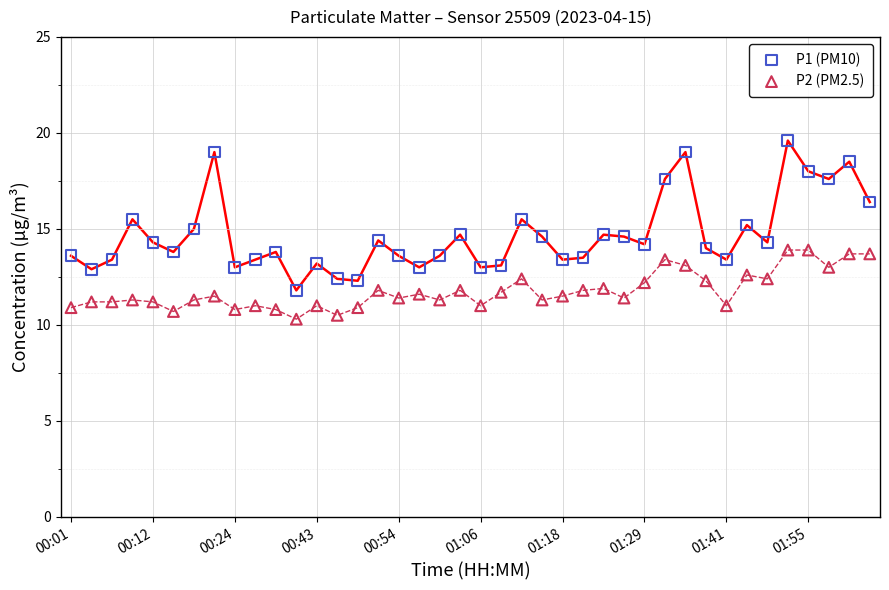

Which series contains the highest Y value?

P1 (PM10)